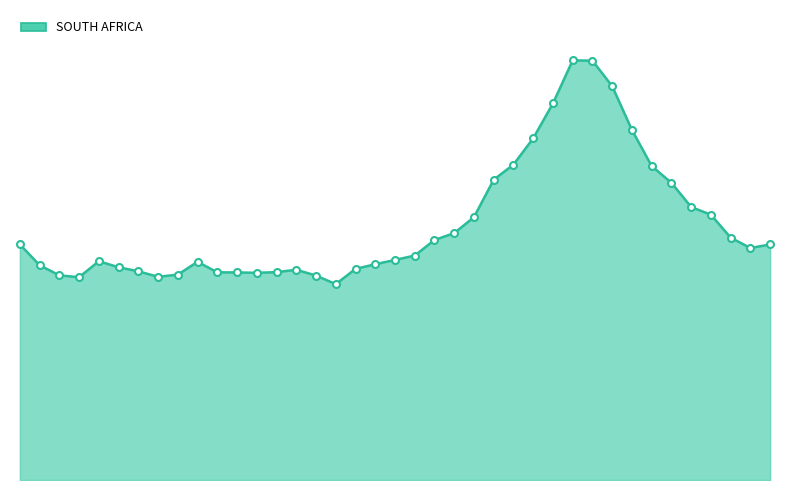

Does the chart display data point markers on the line(s)?

No